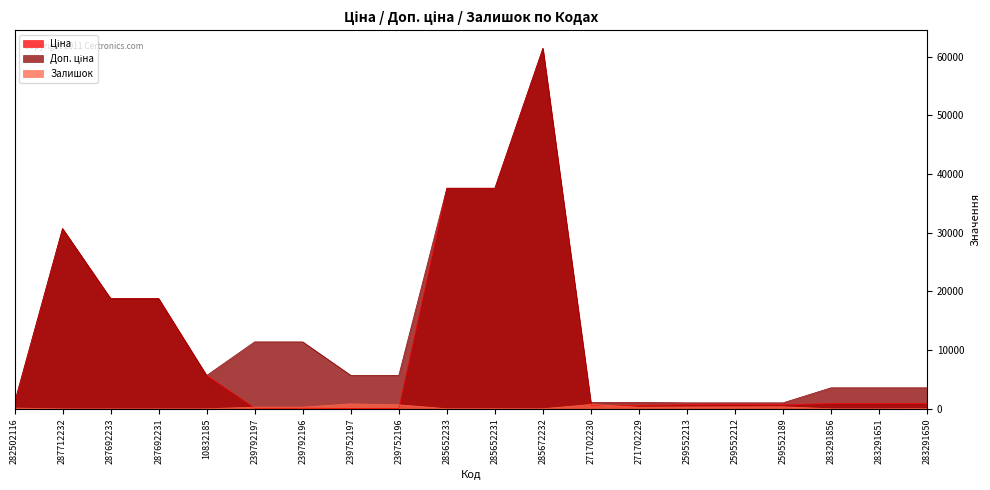

What is the approximate value of Доп. ціна at 239792197?

11410.0